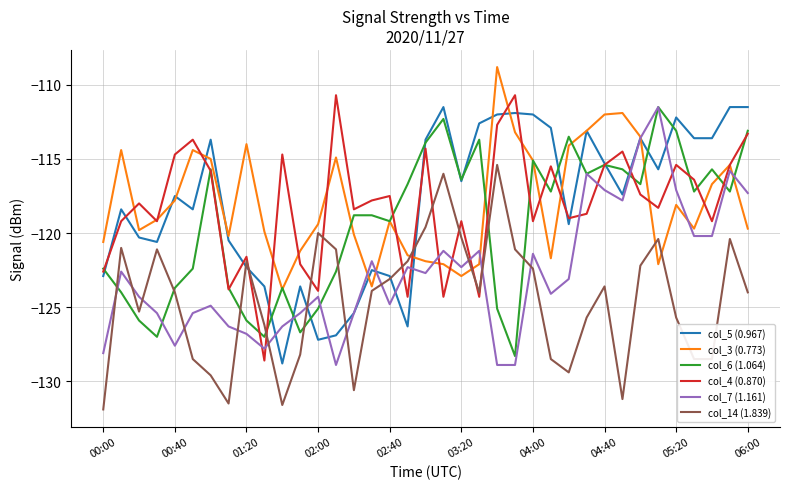

After their last crossing, which series has the higher values: col_4 (0.870) or col_14 (1.839)?

col_4 (0.870)